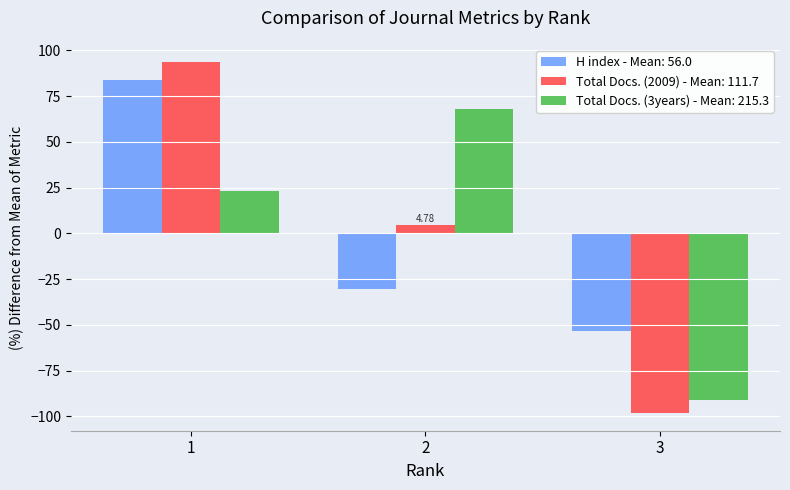

Rank the series at 2 from highest to lowest value.

Total Docs. (3years) - Mean: 215.3, Total Docs. (2009) - Mean: 111.7, H index - Mean: 56.0